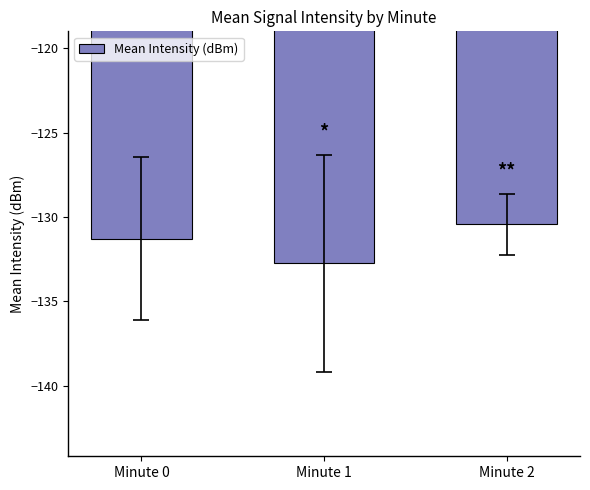

List the labels in order of value, smallest first.

Minute 1, Minute 0, Minute 2